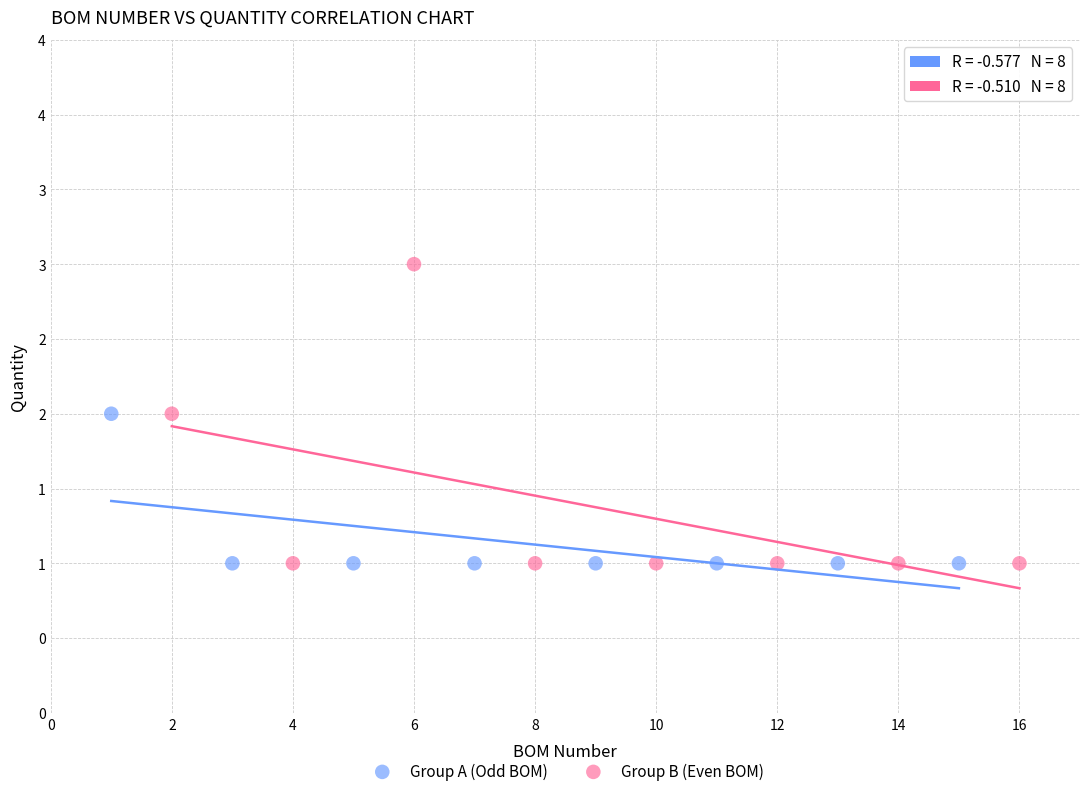

Which series has the largest Y range (max minus min)?

Group B (Even BOM)